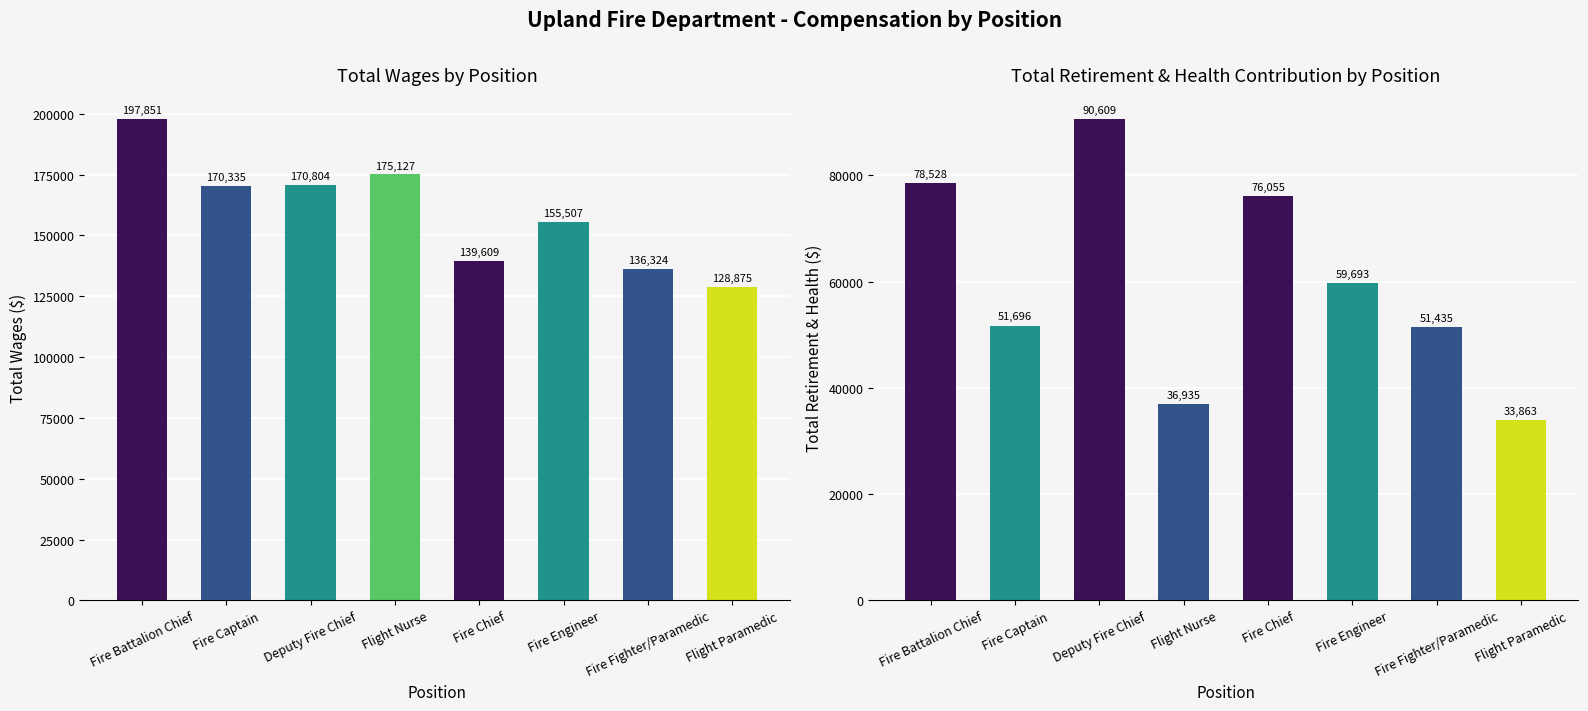

Which label corresponds to the largest value in the chart?

Fire Battalion Chief